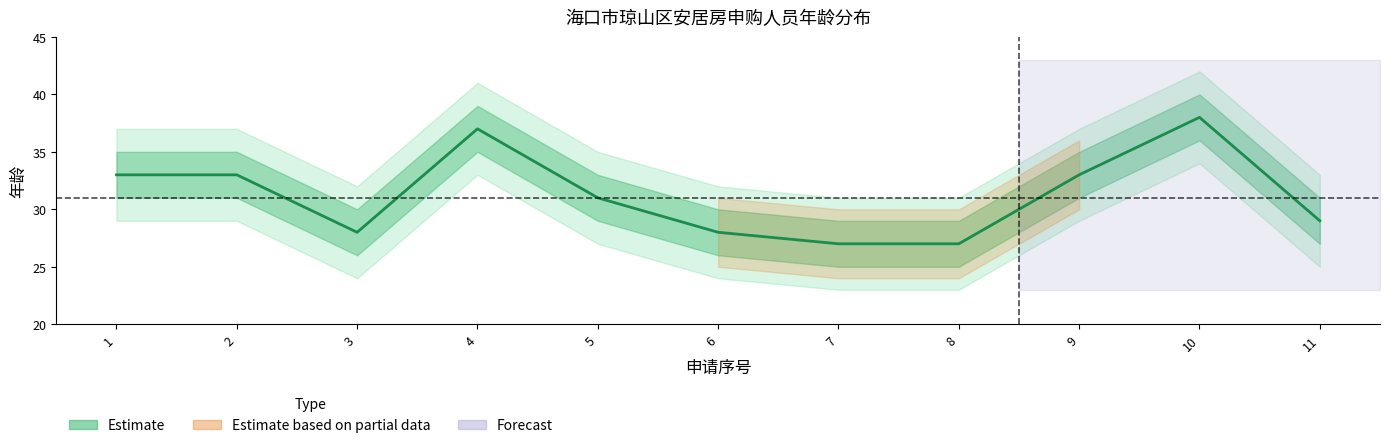

Which has a higher value, 5 or 3?

5